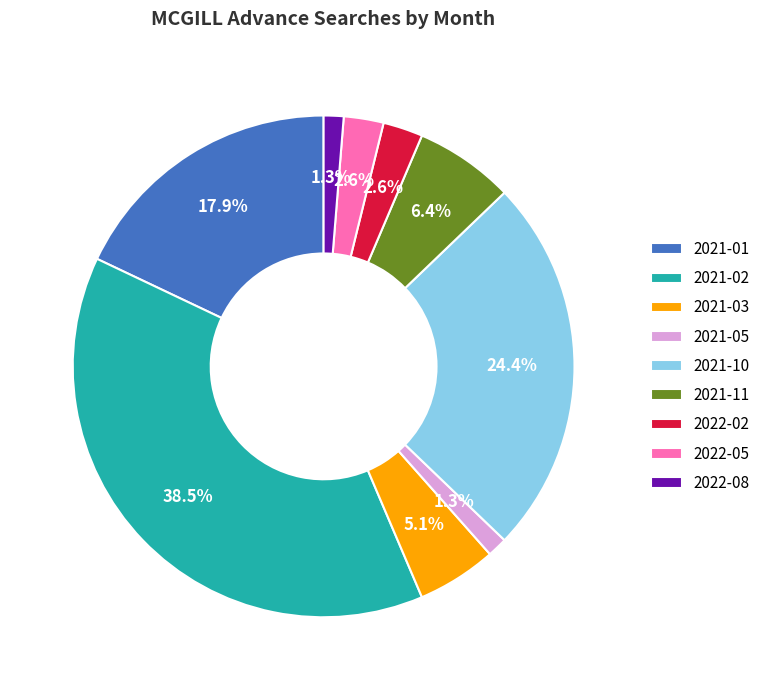

To the nearest percent, what percentage of the pie is 2022-08?

1%